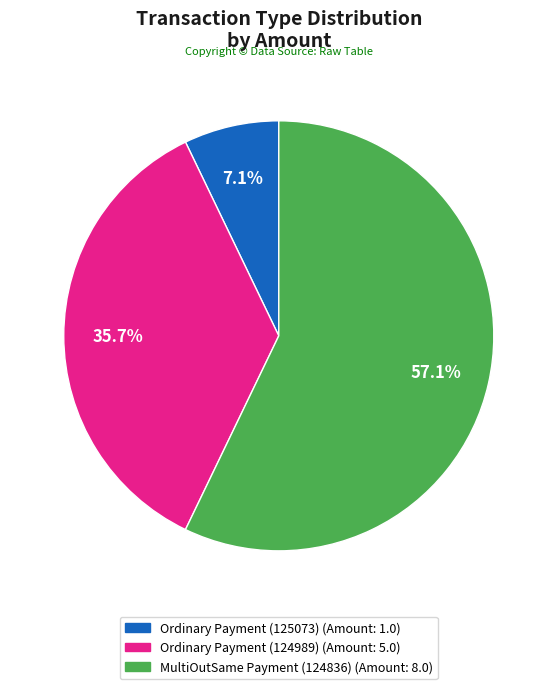

How many segments does this pie chart have?

3